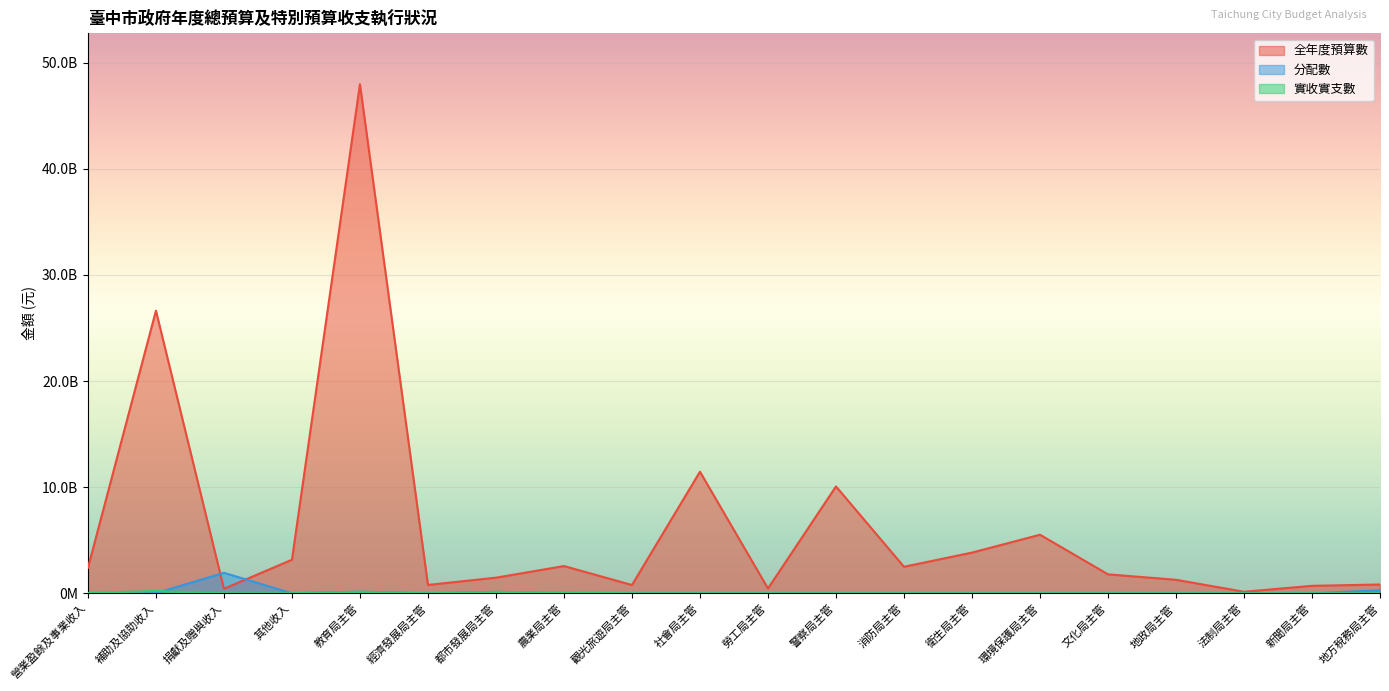

At how many categories does at least one series exceed 17427872891?

2